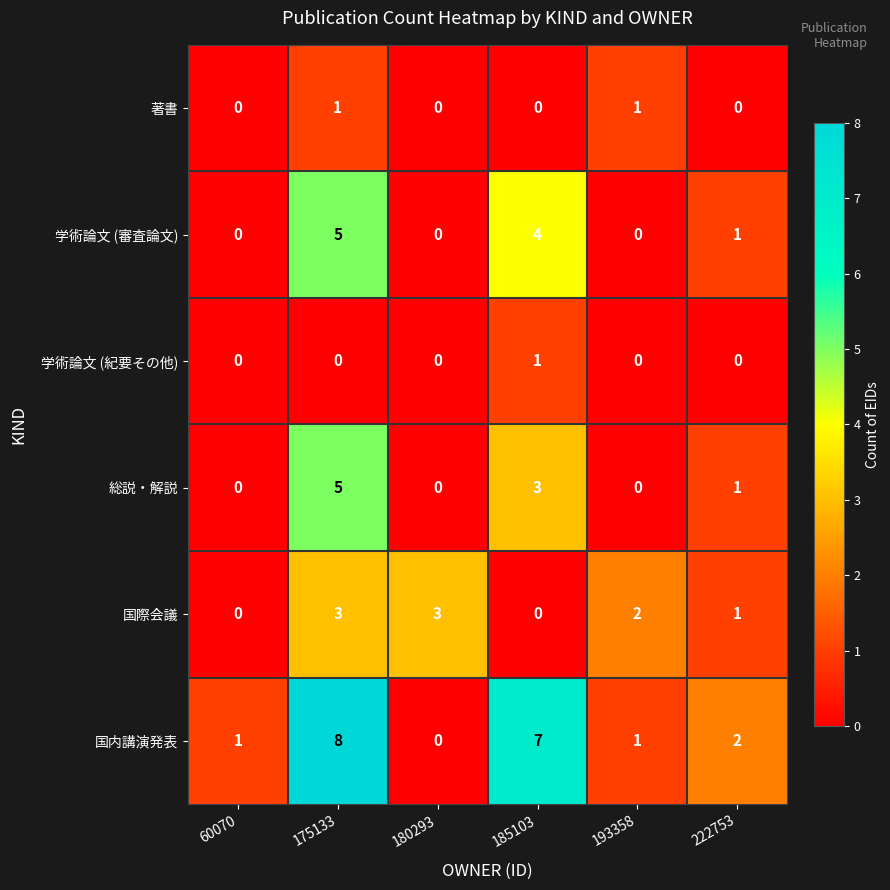

What is the maximum value shown in the chart?

8